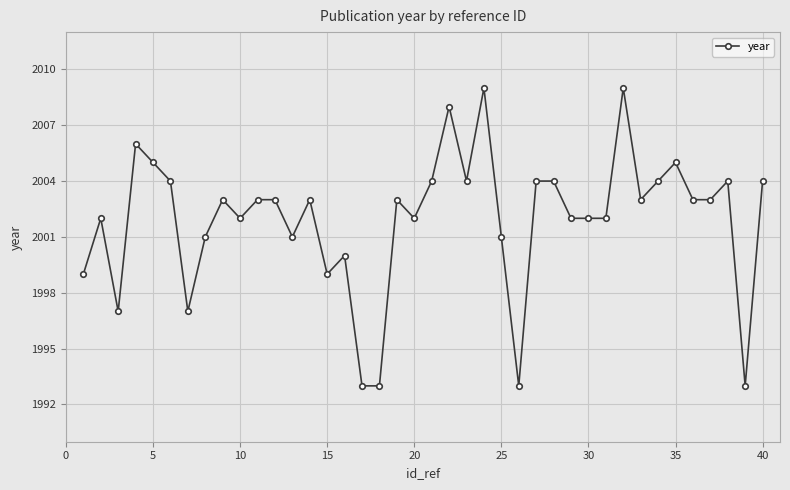

Does the chart have visible grid lines?

Yes